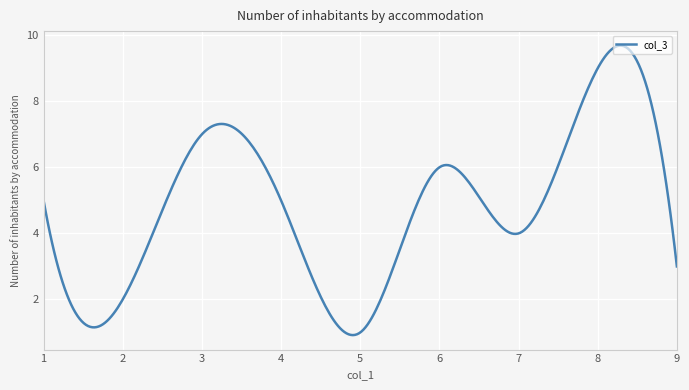

What is the difference between the maximum and minimum values?

8.8